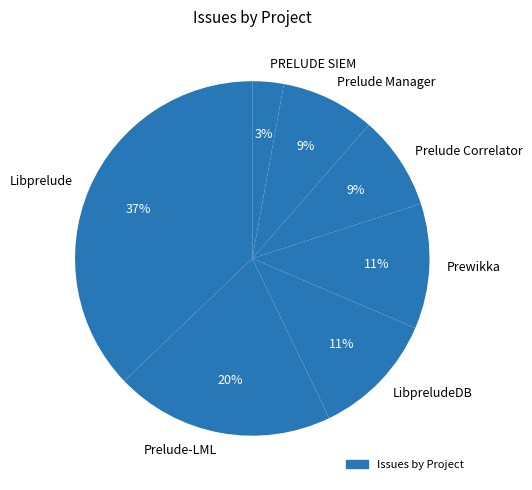

To the nearest percent, what is the average slice percentage?

14%